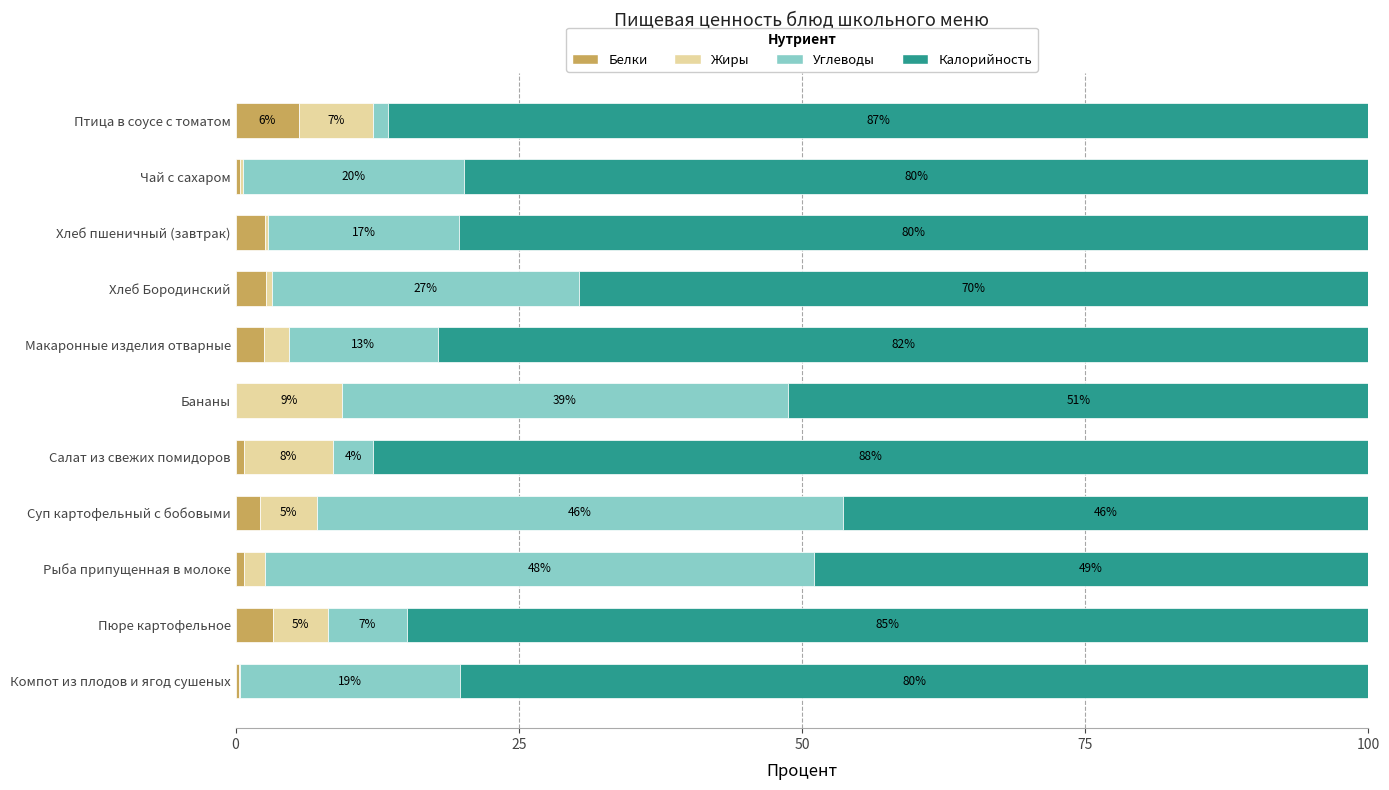

What is the maximum value for Белки?

5.6